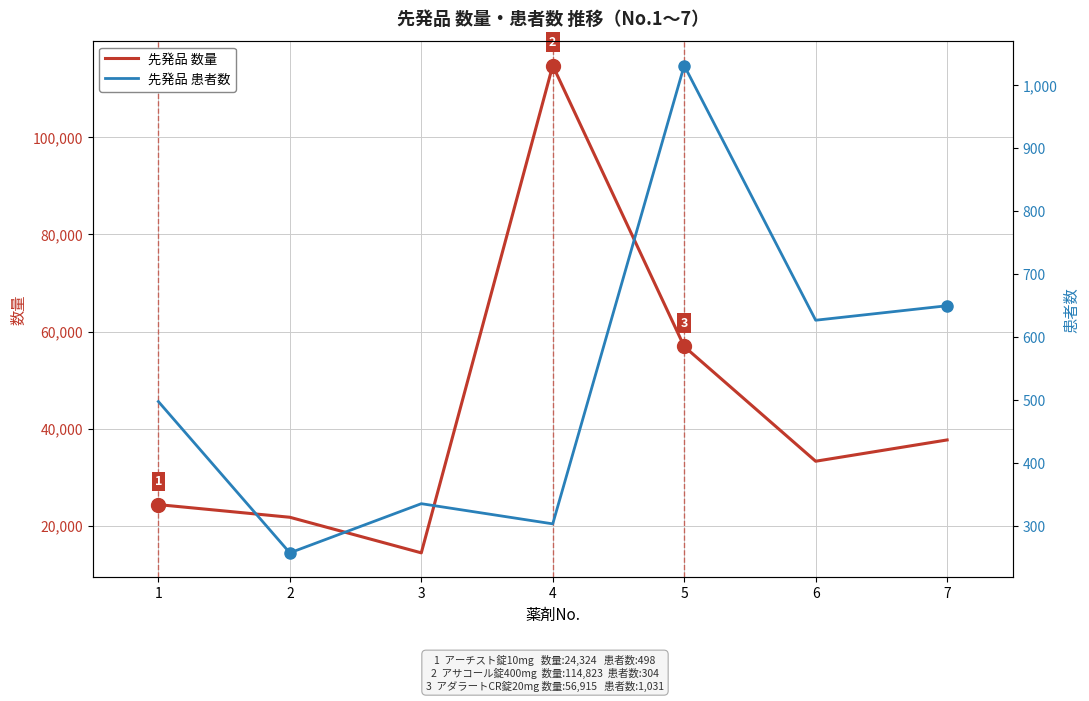

True or false: 先発品 患者数 has a value of 122.4 at 3.

False